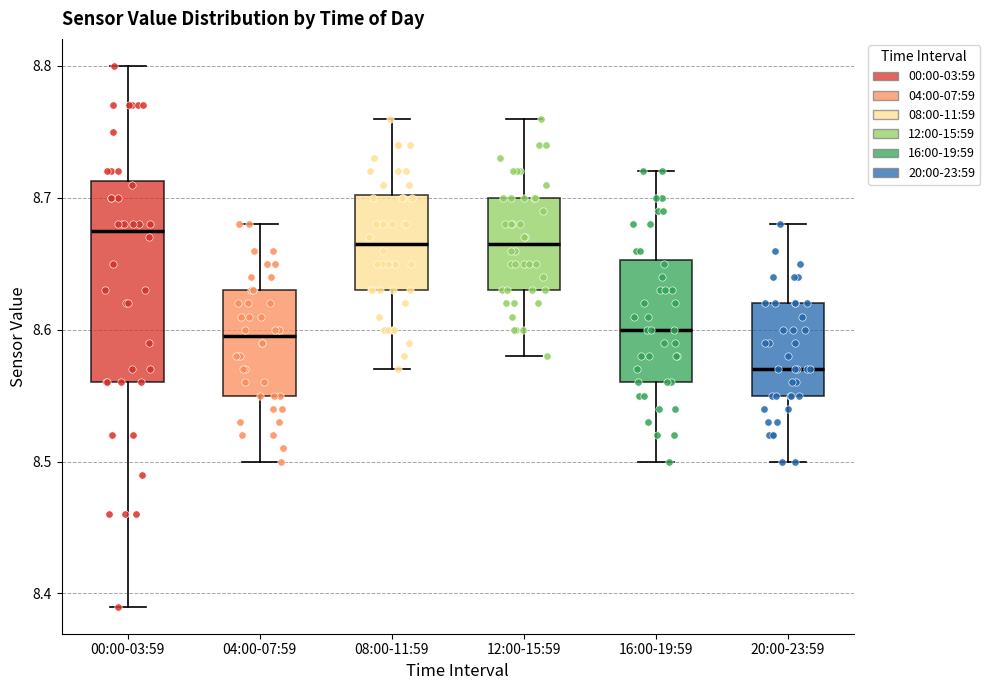

Where does the upper whisker of the box for 04:00-07:59 end on the y-axis? The values are not printed on the chart, so give them approximately, as read against the axis.

8.68